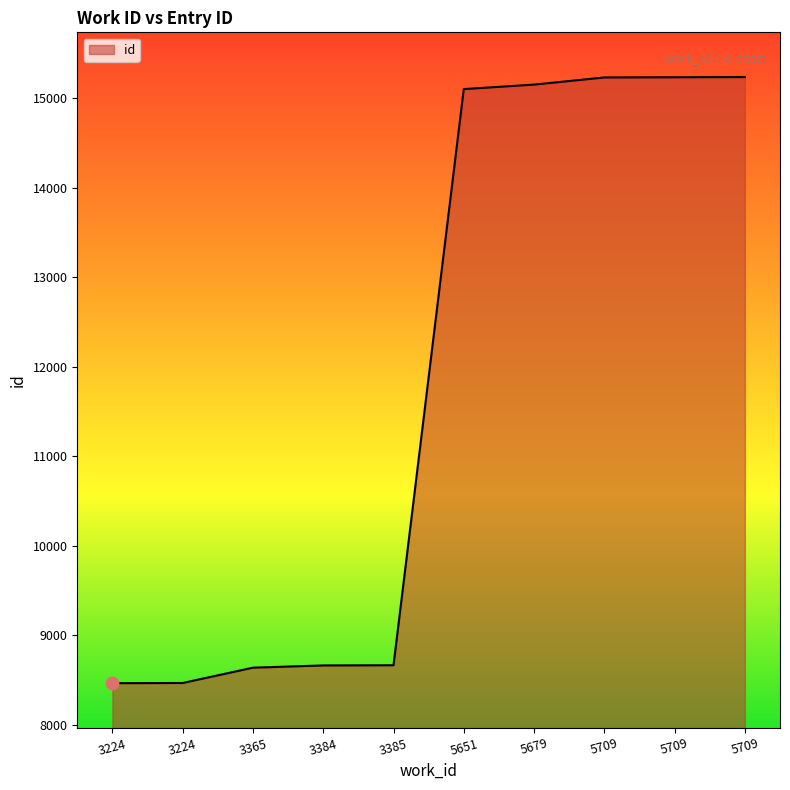

Between 5679 and 5709, which is larger?

5709